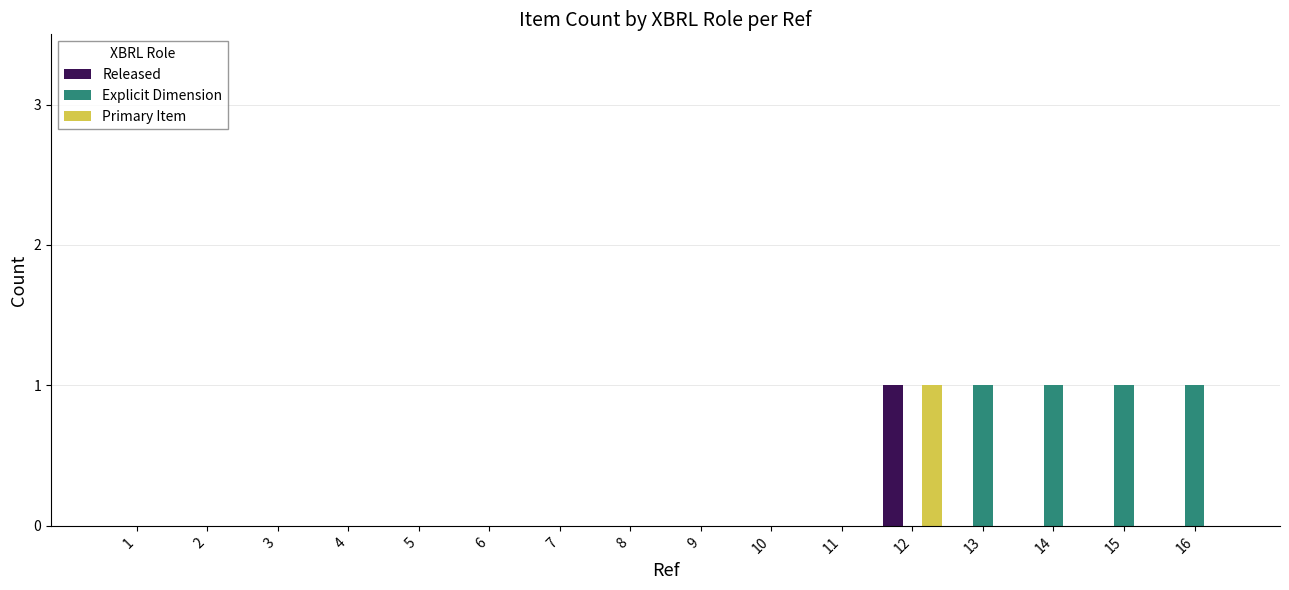

Which series has the largest total across all categories?

Explicit Dimension